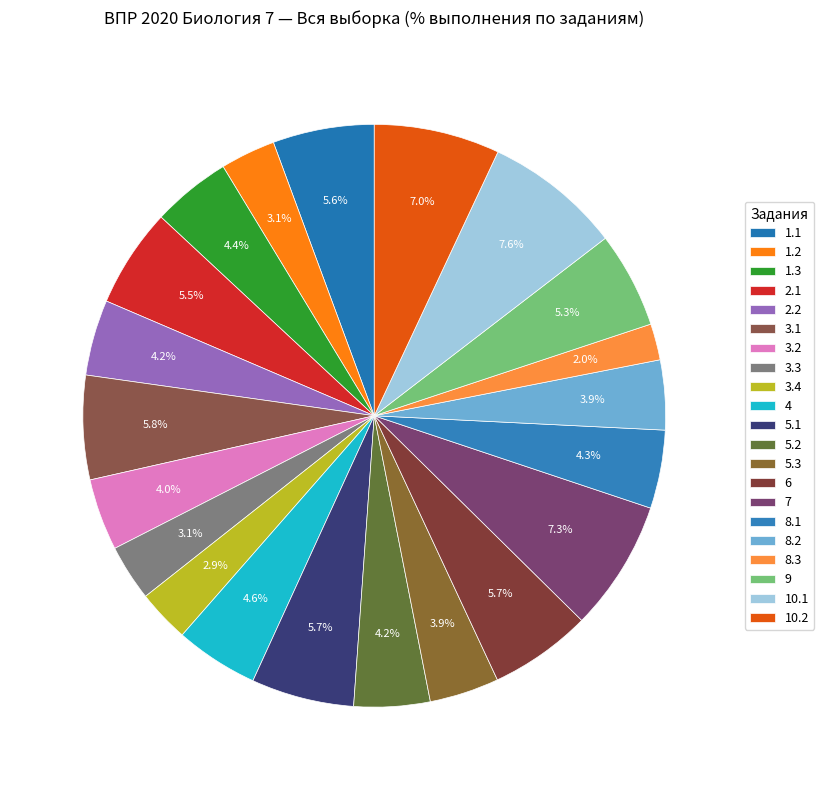

Does 4 represent more than half of the total?

No